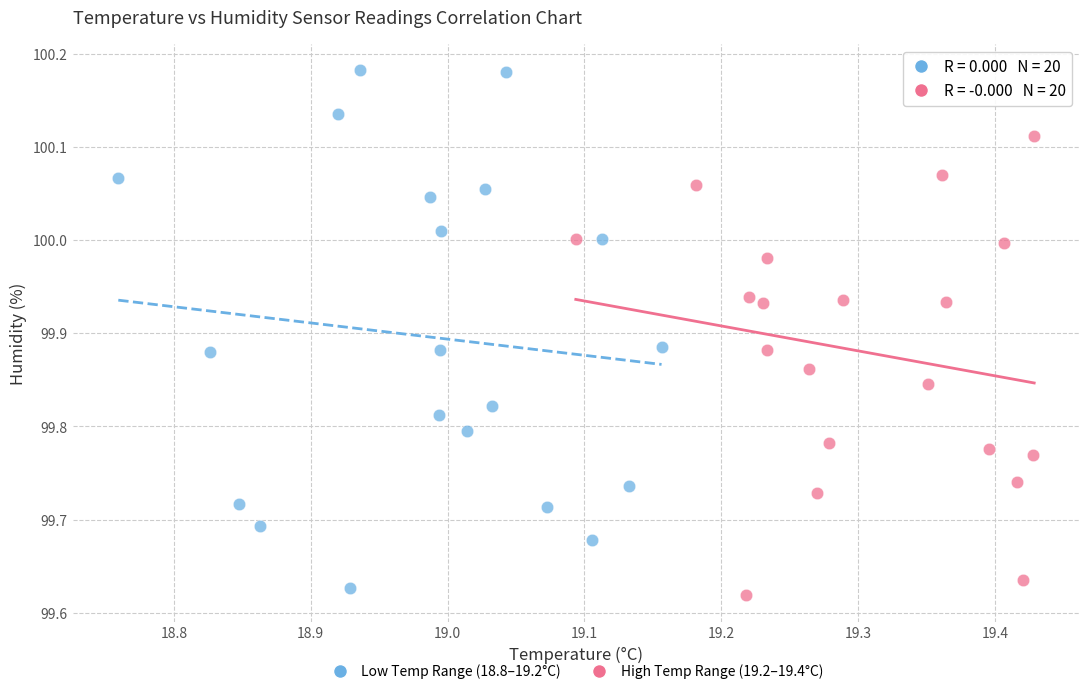

Which series has the widest spread of Y values?

Low Temp Range (18.8–19.2°C)